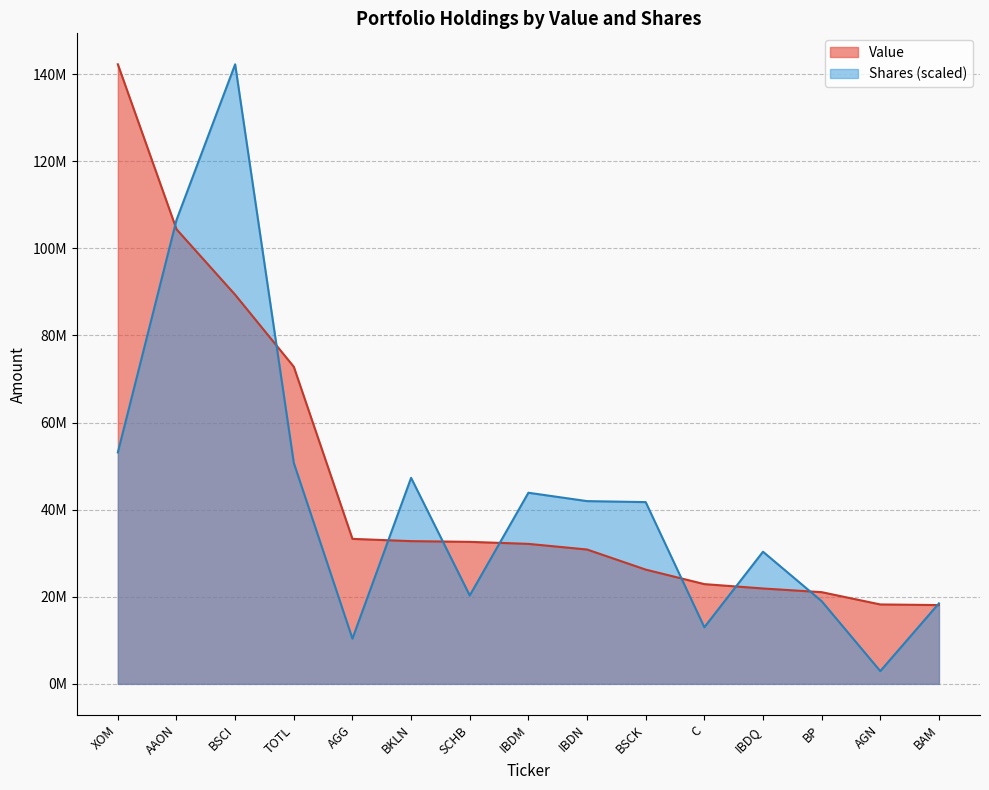

List the series in order of their overall mean, lowest first.

Shares (scaled), Value